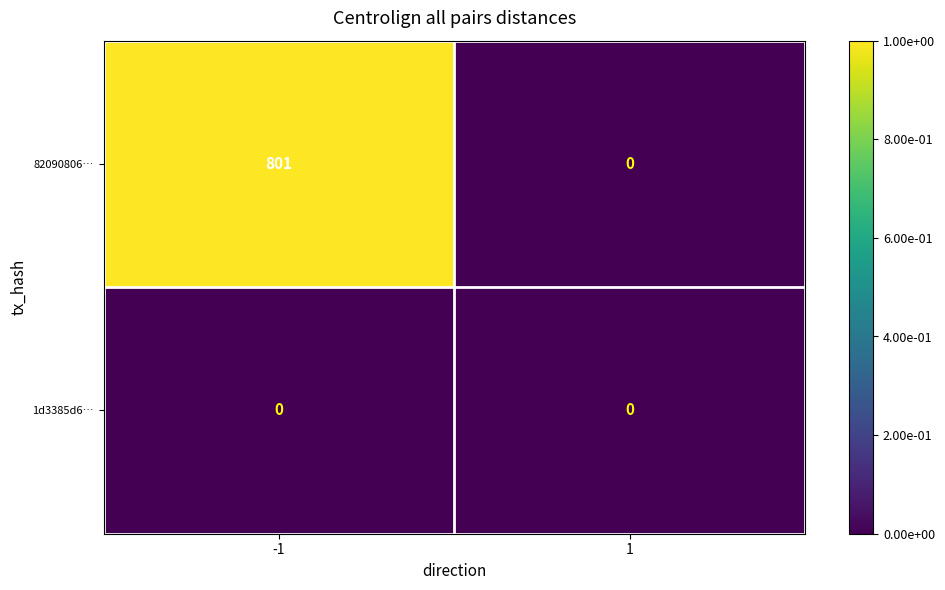

The value of 82090806… at -1 is 801. True or false?

True